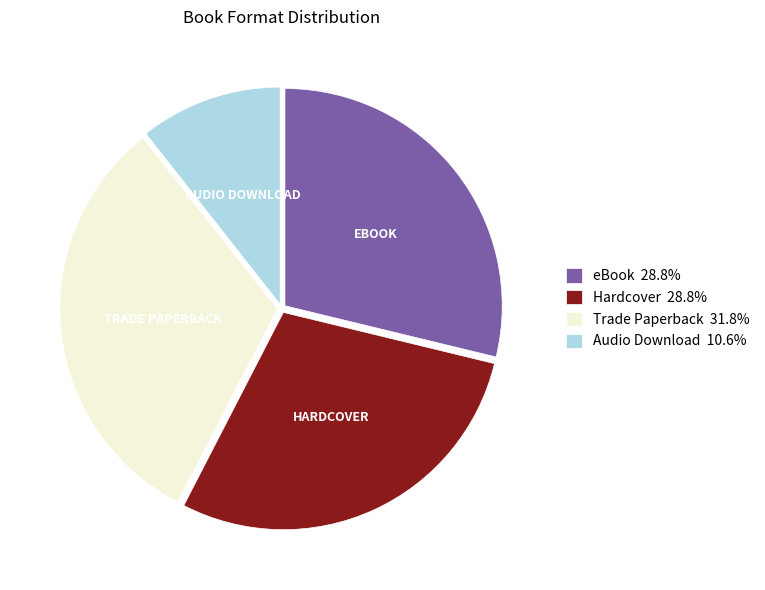

Do eBook 28.8% and Trade Paperback 31.8% together represent more than half of the pie?

Yes